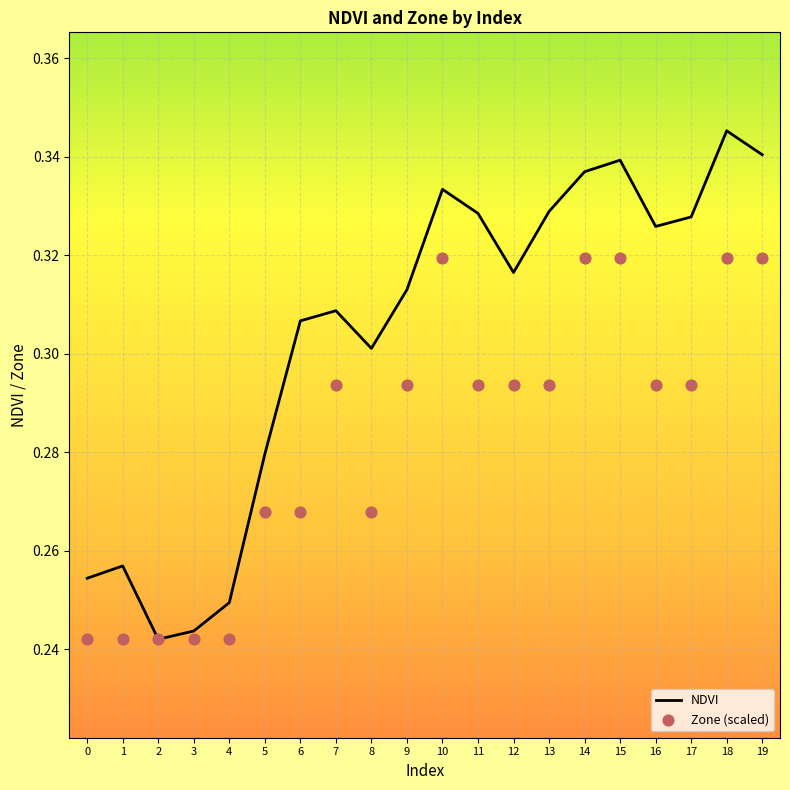

Which series reaches the maximum Y coordinate?

NDVI